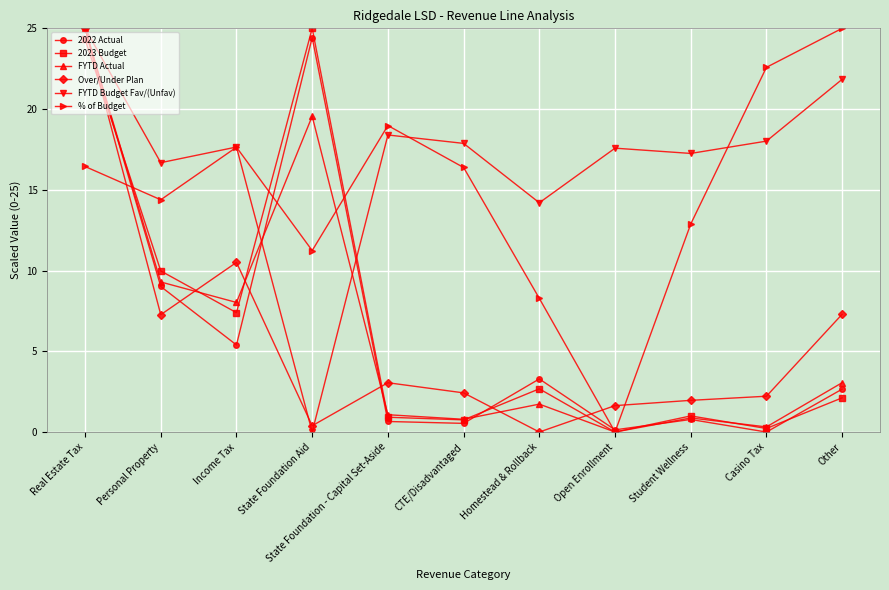

Which series ends up on top after the final intersection of % of Budget and FYTD Actual?

% of Budget